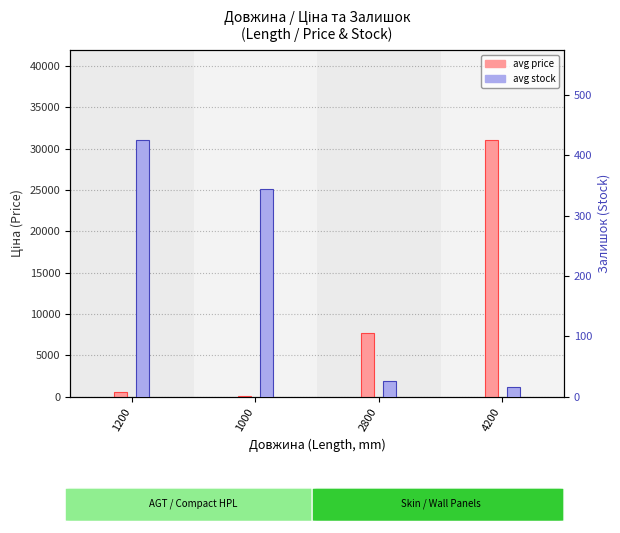

What is the maximum value shown in the chart?

31058.4